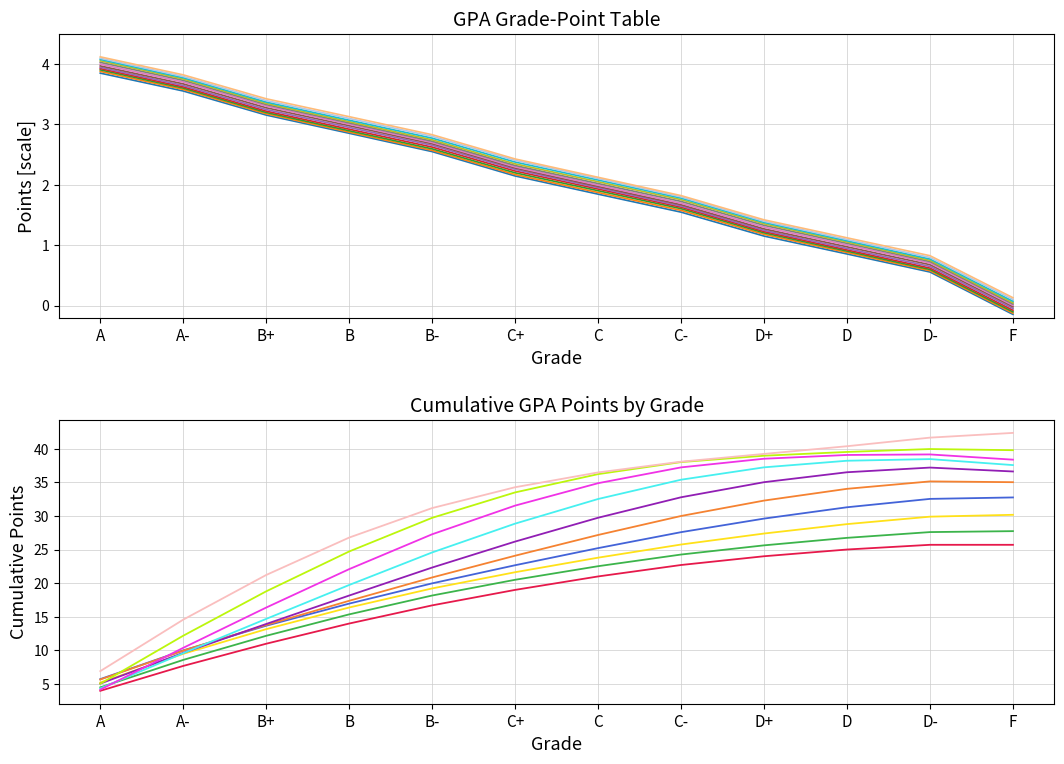

The value of D at C+ is 14.5. True or false?

False